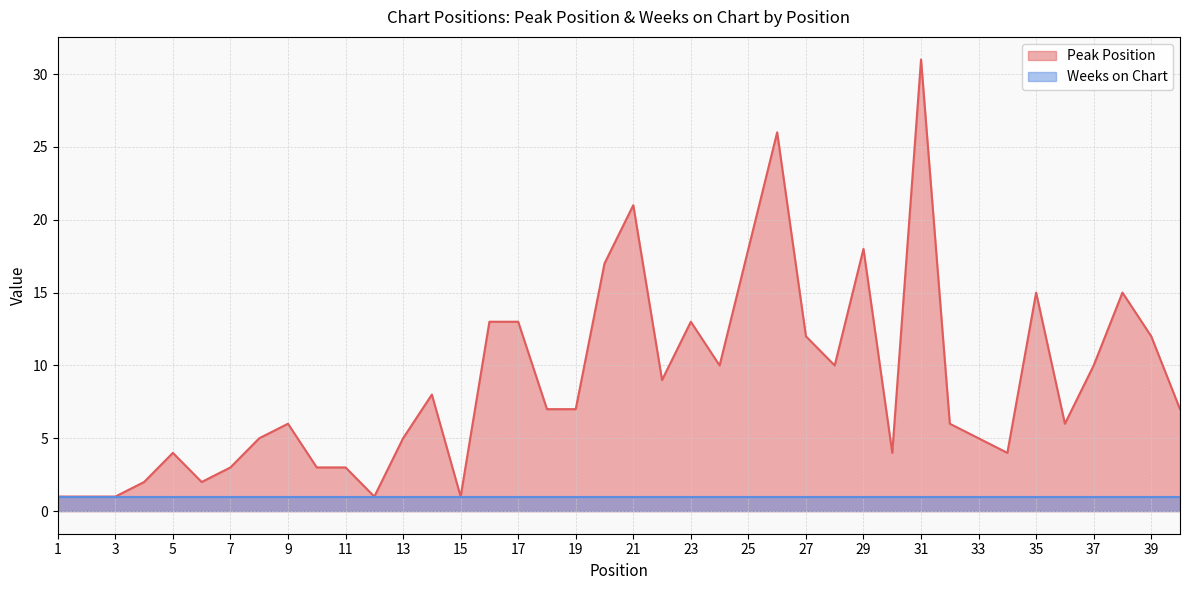

At which label does the data first exceed 7?

14